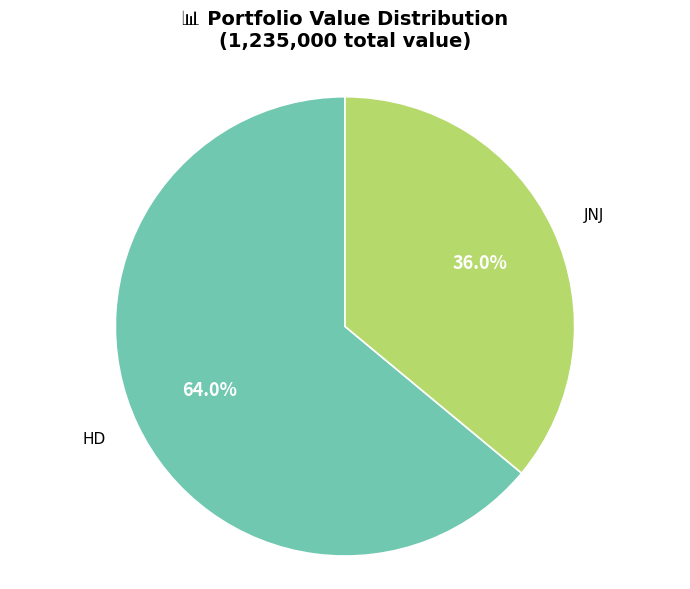

What is the ratio of the value at HD to the value at JNJ?

1.8